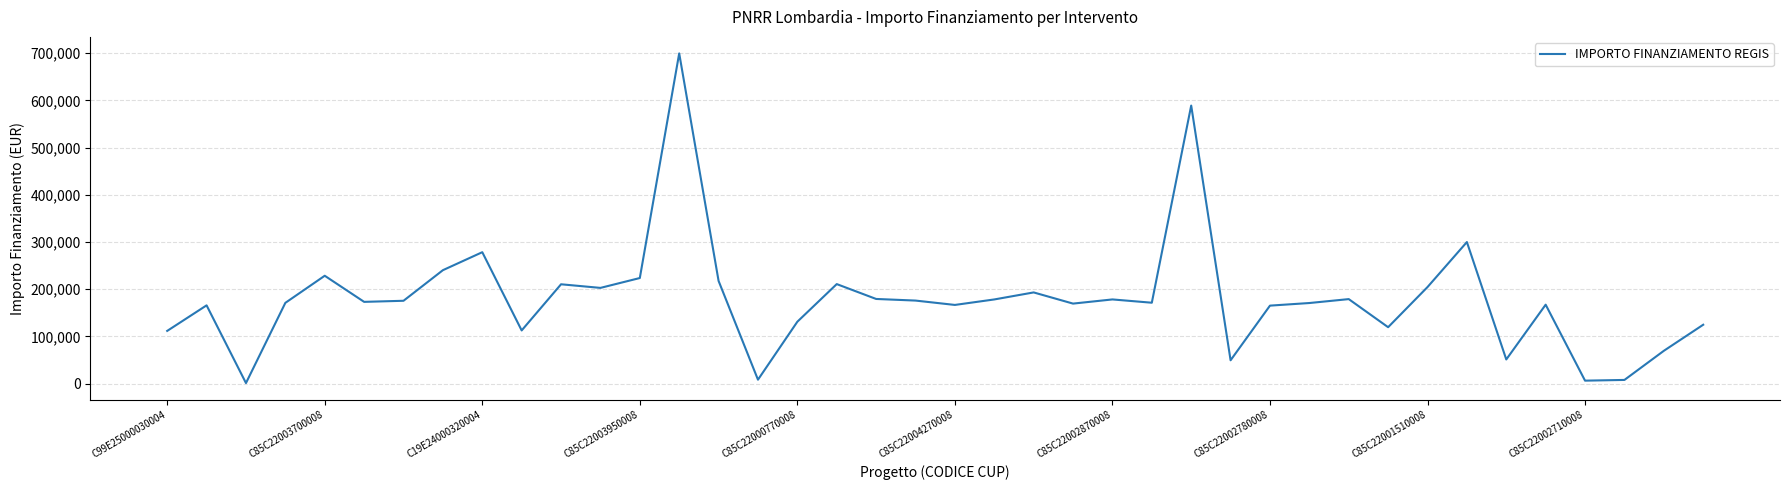

What is the difference between the second highest and second lowest values?

582846.8